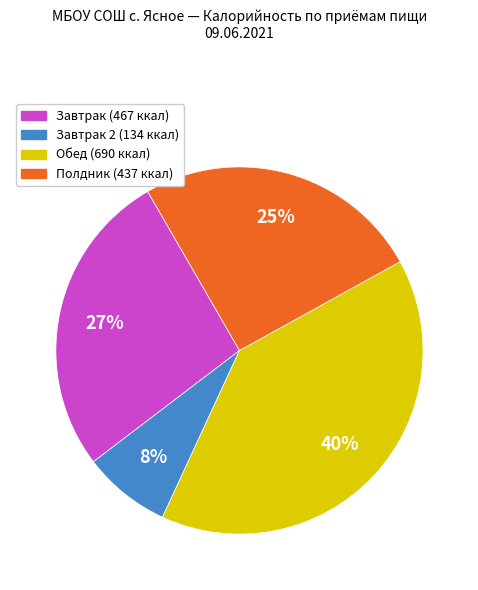

Does any single category account for the majority?

No